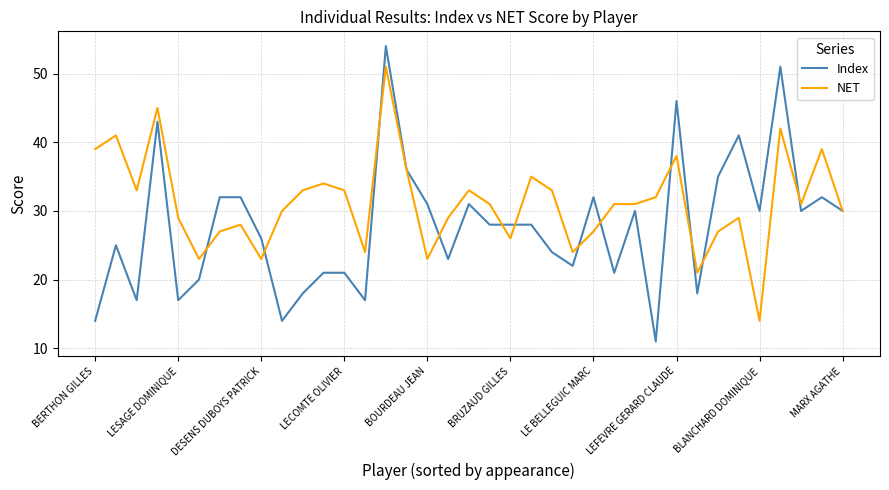

Which series has the widest spread of values?

Index